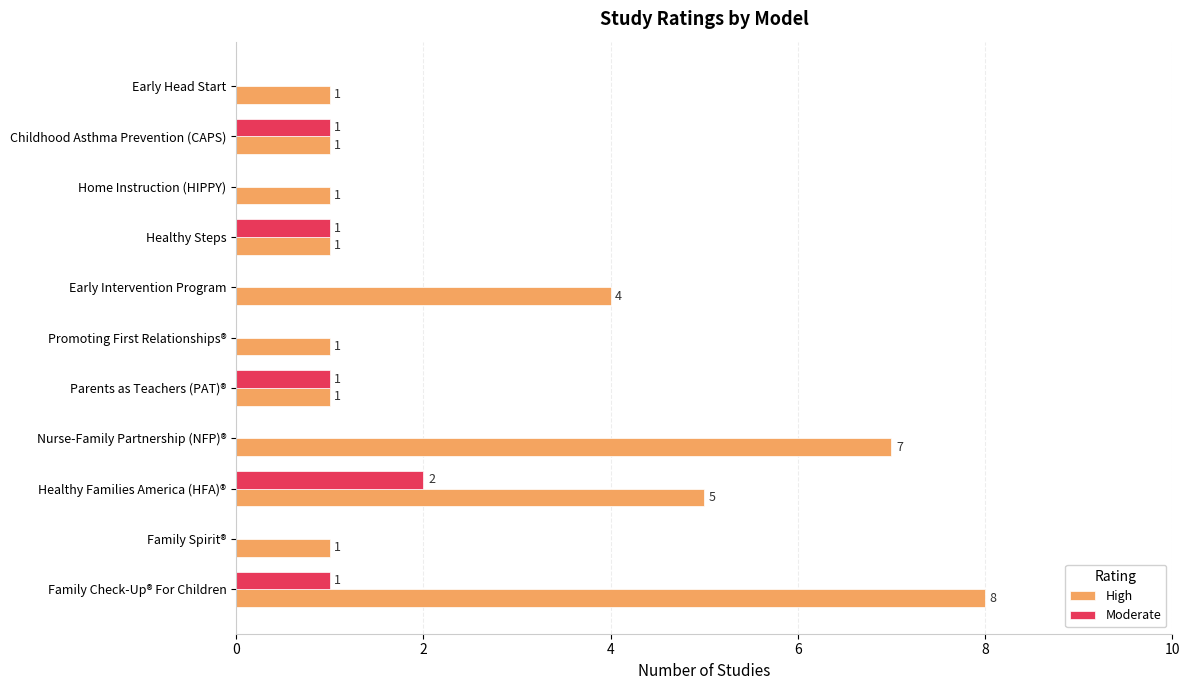

What is the sum of all High values?

31